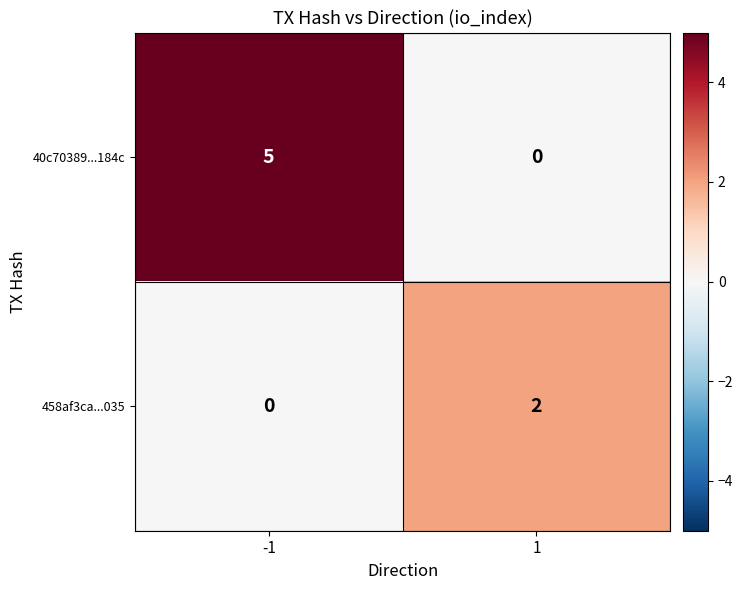

Reading left to right, extract all data points from this chart.

40c70389...184c: -1=5	1=0
458af3ca...035: -1=0	1=2